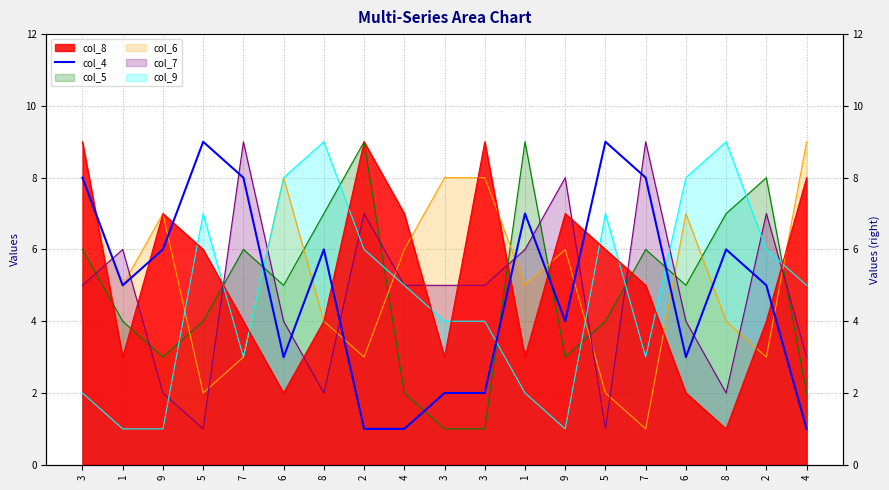

At which category does the chart reach its minimum across all series?

2